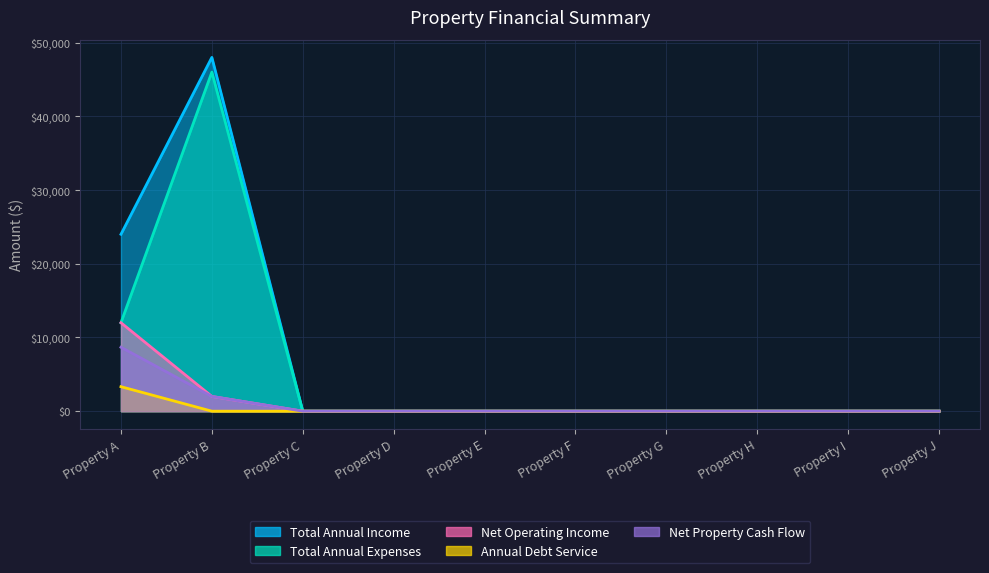

At which category is the sum across all series the highest?

Property B